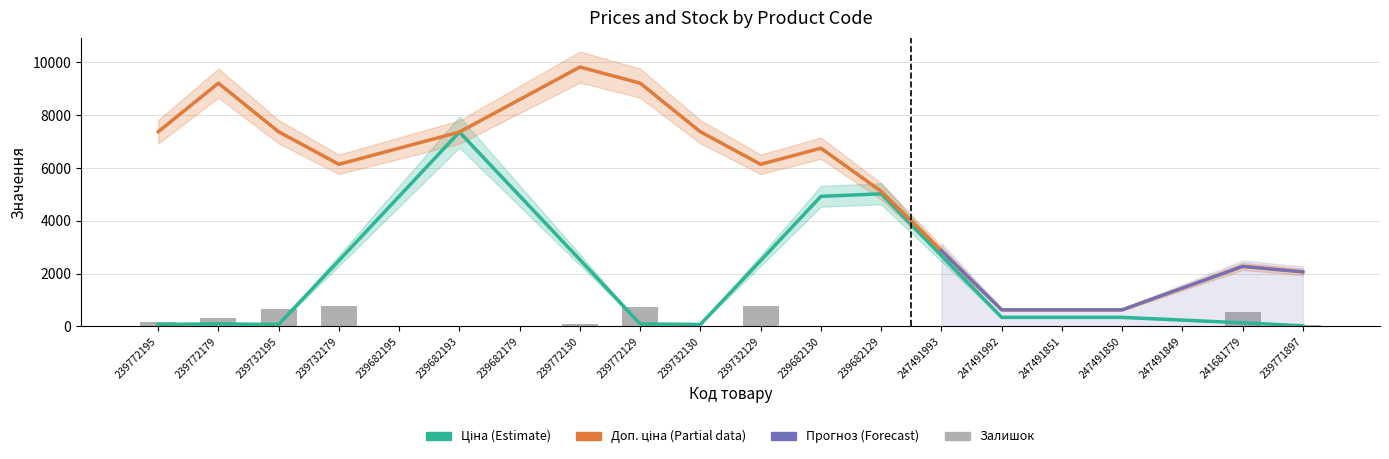

What is the sum of all Залишок values?

4211.0